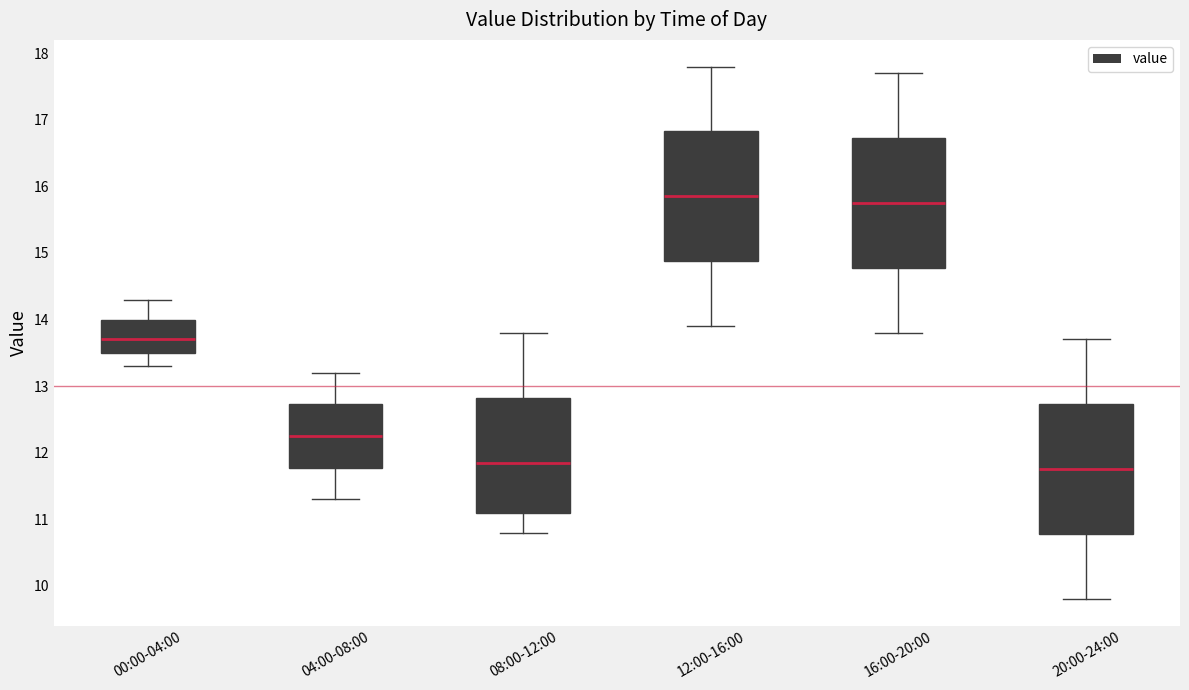

Reading left to right, read every box against the y-axis: the position of its median line, the range the box covers, and the ends of its whiskers. The values are not printed on the chart, so give them approximately, as read against the axis.

00:00-04:00: median 13.7, box 13.5 to 14.0, whiskers 13.3 to 14.3
04:00-08:00: median 12.3, box 11.8 to 12.7, whiskers 11.3 to 13.2
08:00-12:00: median 11.9, box 11.1 to 12.8, whiskers 10.8 to 13.8
12:00-16:00: median 15.9, box 14.9 to 16.8, whiskers 13.9 to 17.8
16:00-20:00: median 15.8, box 14.8 to 16.7, whiskers 13.8 to 17.7
20:00-24:00: median 11.8, box 10.8 to 12.7, whiskers 9.8 to 13.7